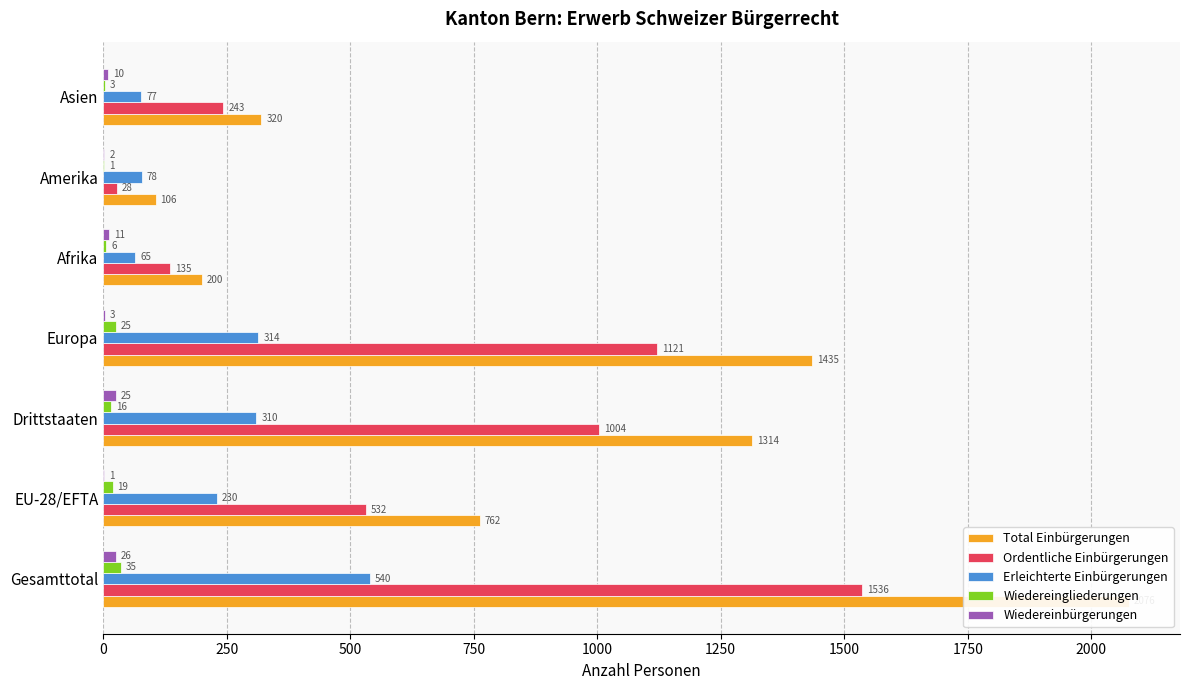

How many data points in Erleichterte Einbürgerungen are less than 230?

3